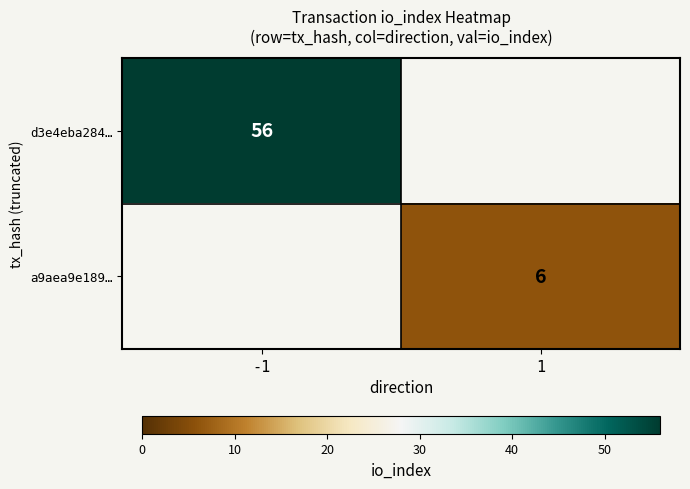

How many series are shown in this chart?

2